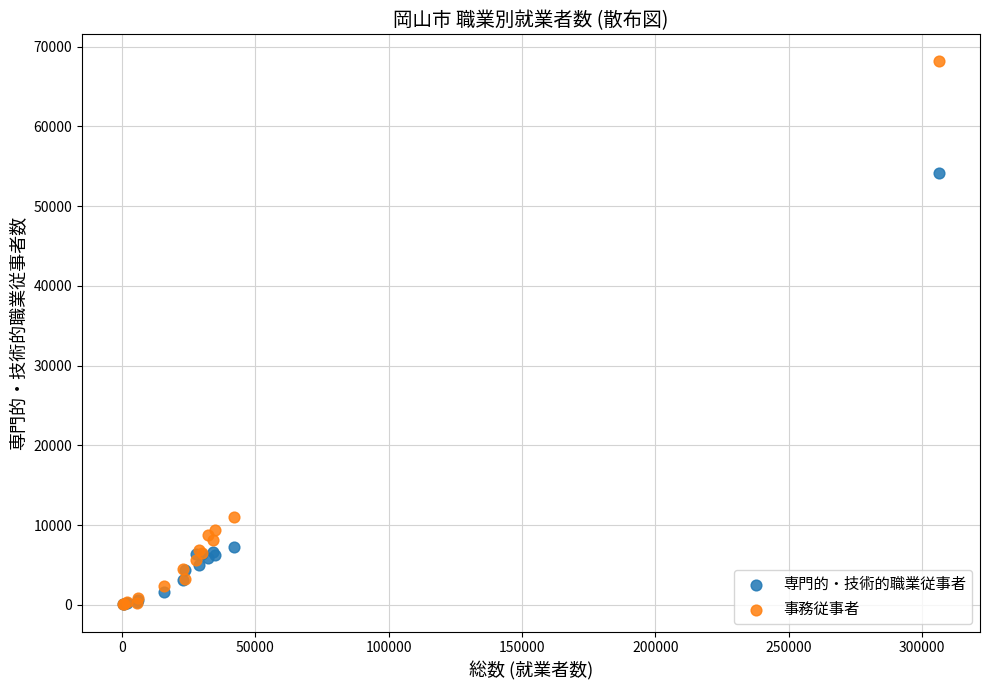

Across all series, what Y value is closest to 34101?

54195